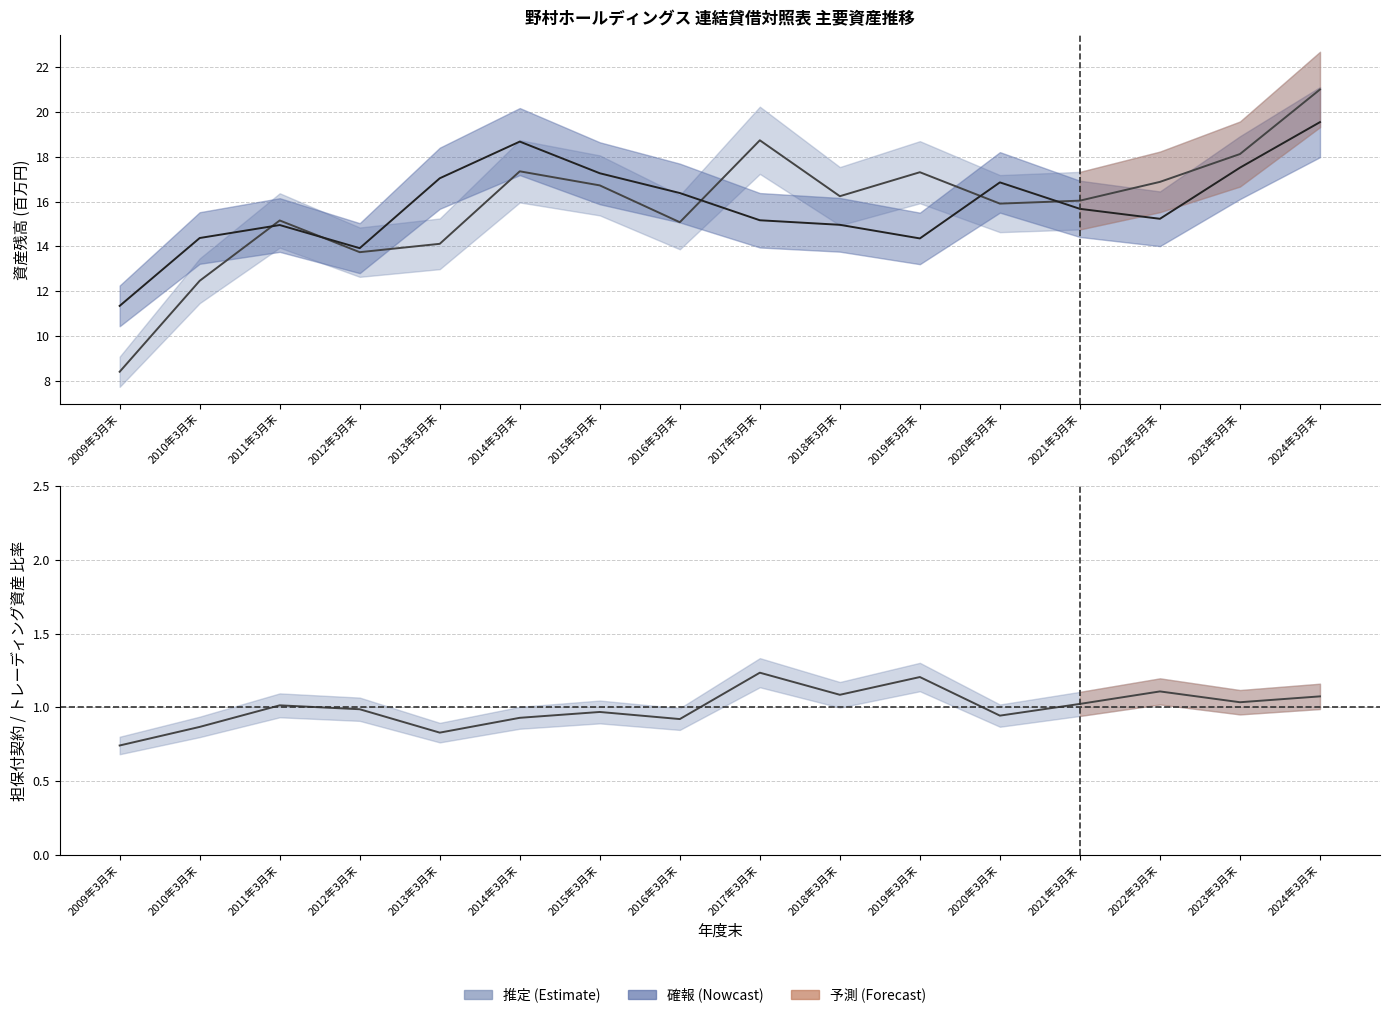

How many lines are shown in the chart?

2